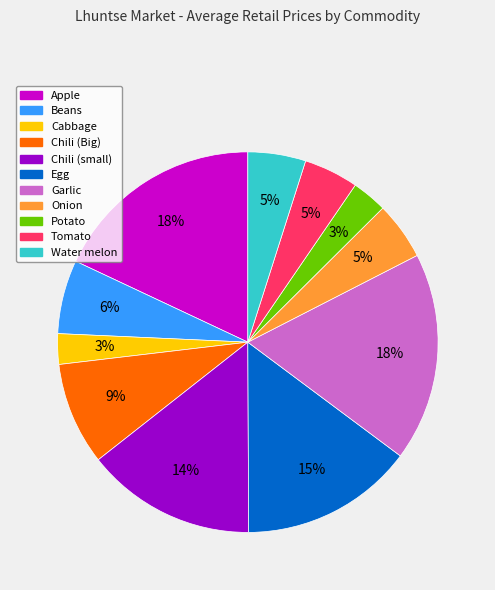

To the nearest percent, what is the difference between the largest and smallest slice percentages?

15%